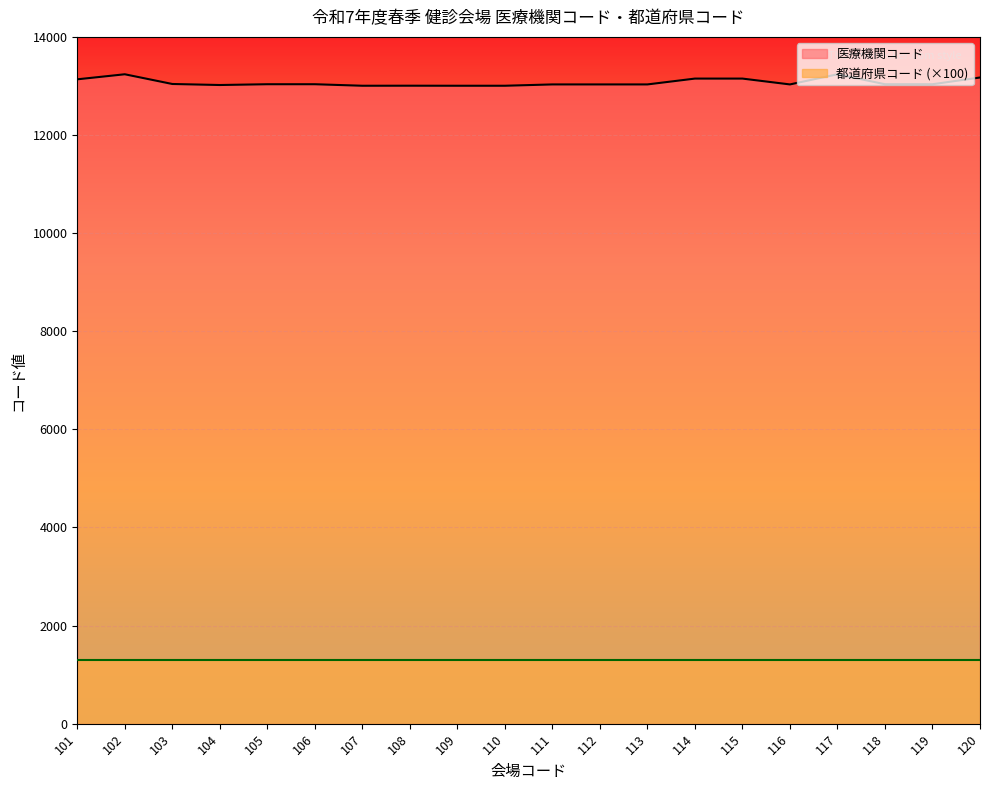

Where does the data first go above 13035?

101